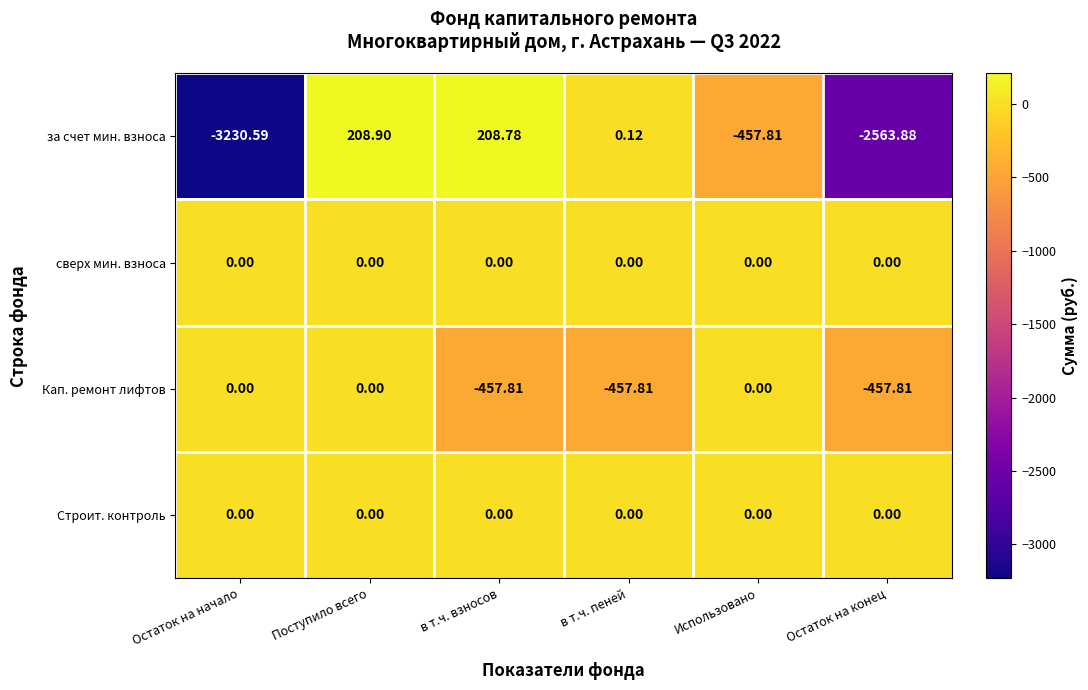

Which series has the largest range (max minus min)?

за счет мин. взноса